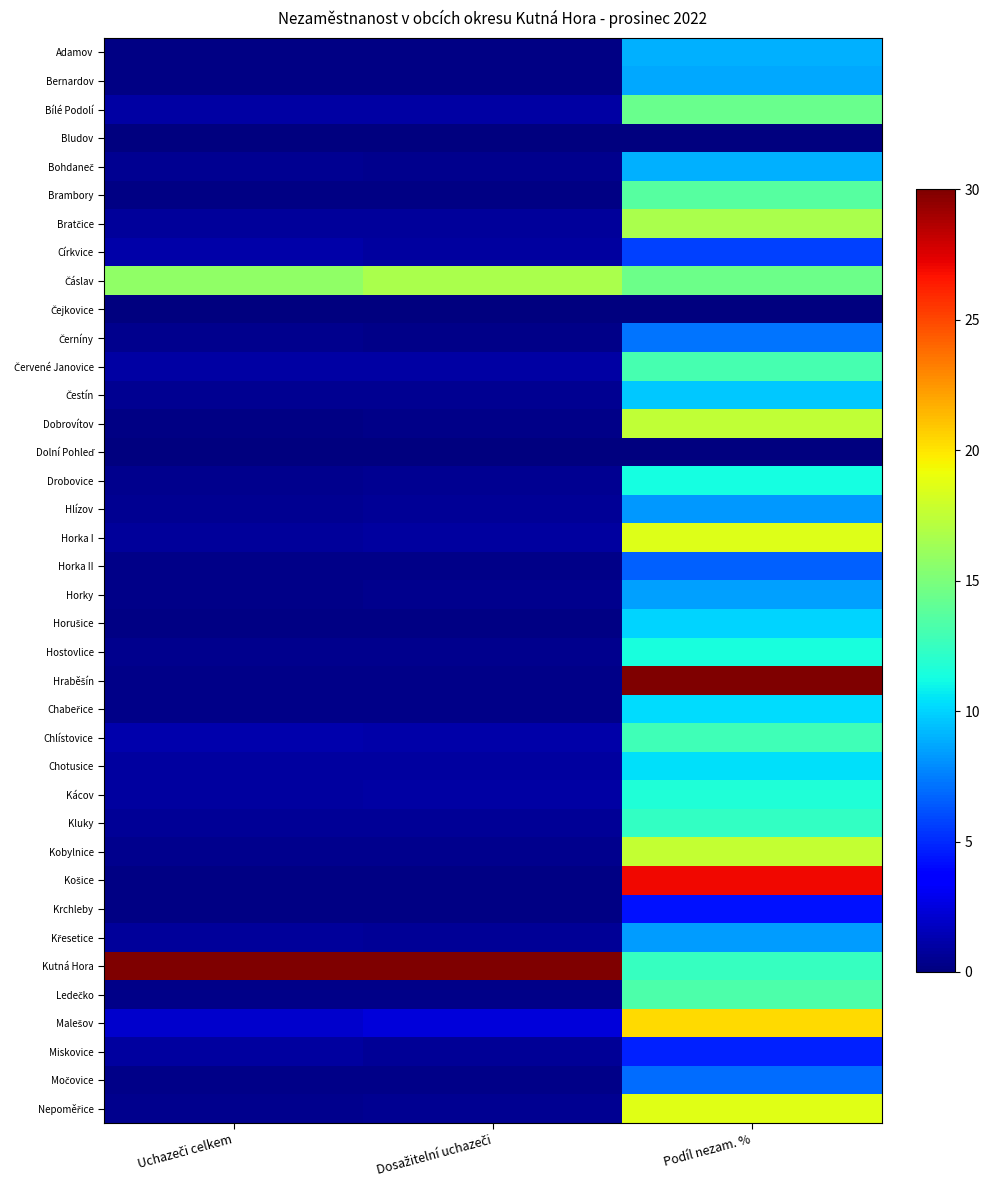

Rank the series at Uchazeči celkem from lowest to highest value.

Bludov, Čejkovice, Dolní Pohleď, Adamov, Bernardov, Brambory, Horušice, Košice, Dobrovítov, Krchleby, Horka II, Hraběšín, Chabeřice, Ledečko, Horky, Močovice, Černíny, Hostovlice, Drobovice, Kobylnice, Nepoměřice, Bohdaneč, Čestín, Hlízov, Kluky, Bratčice, Horka I, Křesetice, Kácov, Miskovice, Chotusice, Bílé Podolí, Červené Janovice, Církvice, Chlístovice, Malešov, Čáslav, Kutná Hora